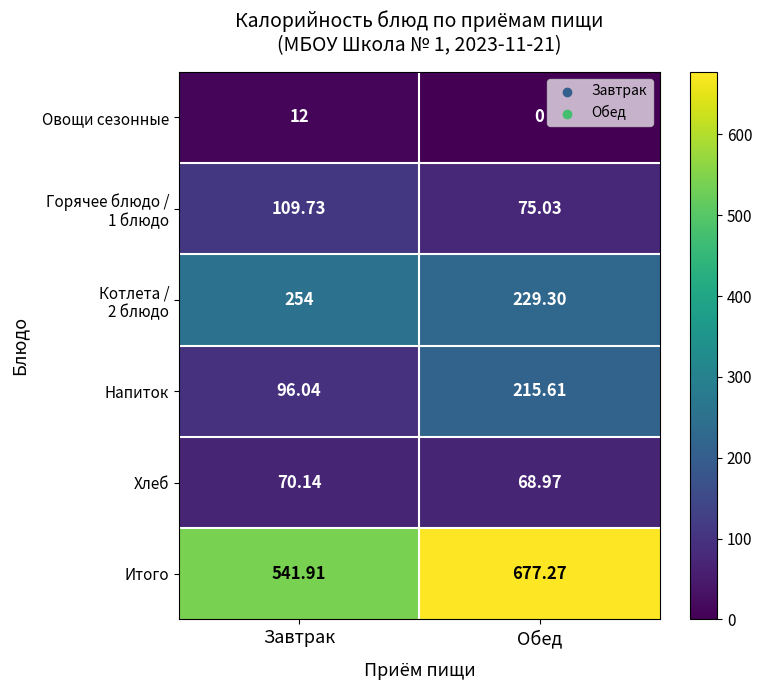

Rank the categories by Овощи сезонные value from highest to lowest.

Завтрак, Обед